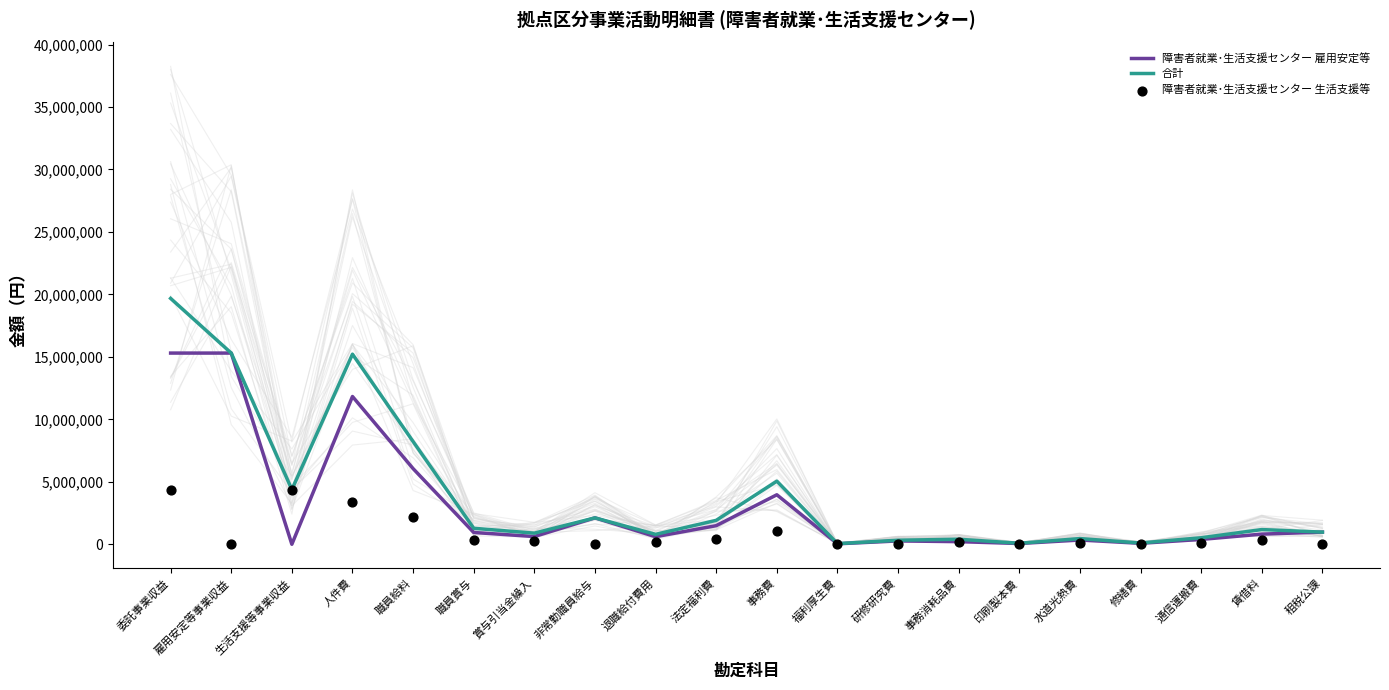

What is the total value across all series at 人件費?

30433980